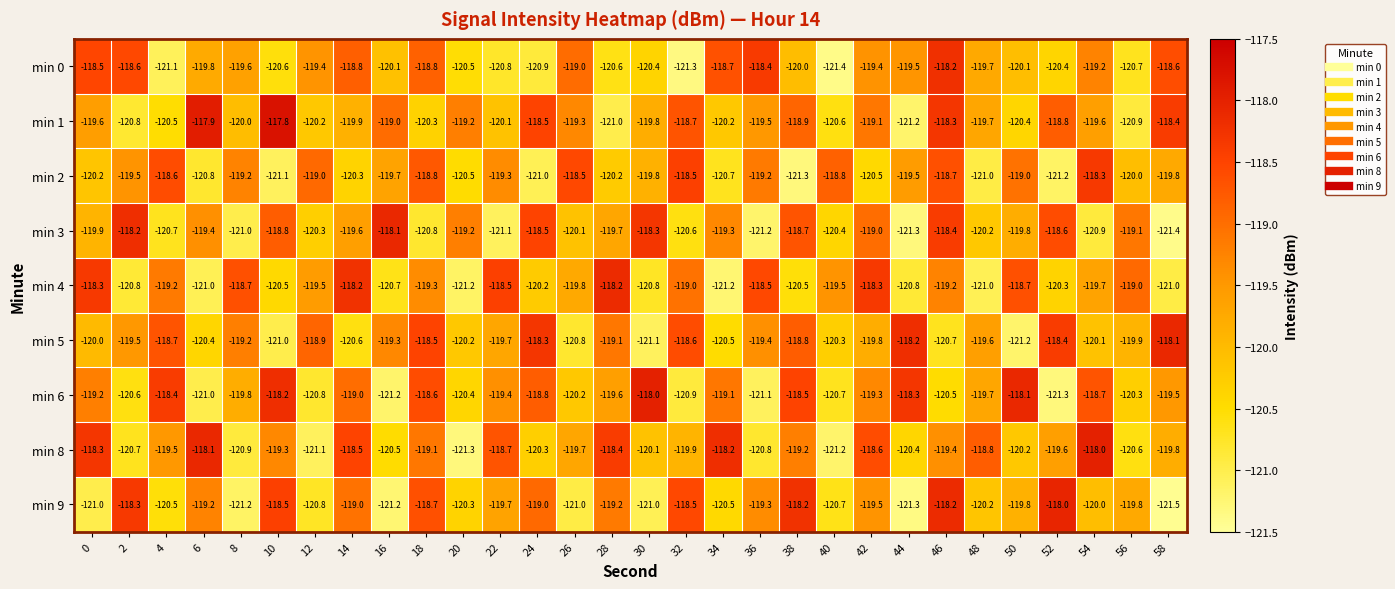

True or false: min 9 has a value of -188.8 at 34.

False